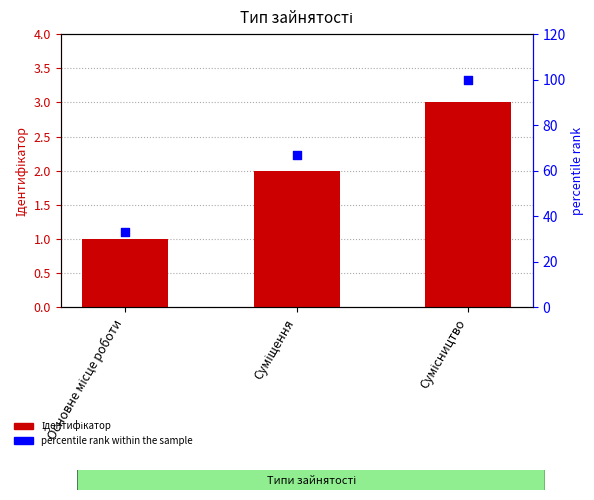

Is the value of Ідентифікатор at Суміщення greater than the value of percentile rank within the sample at Суміщення?

No